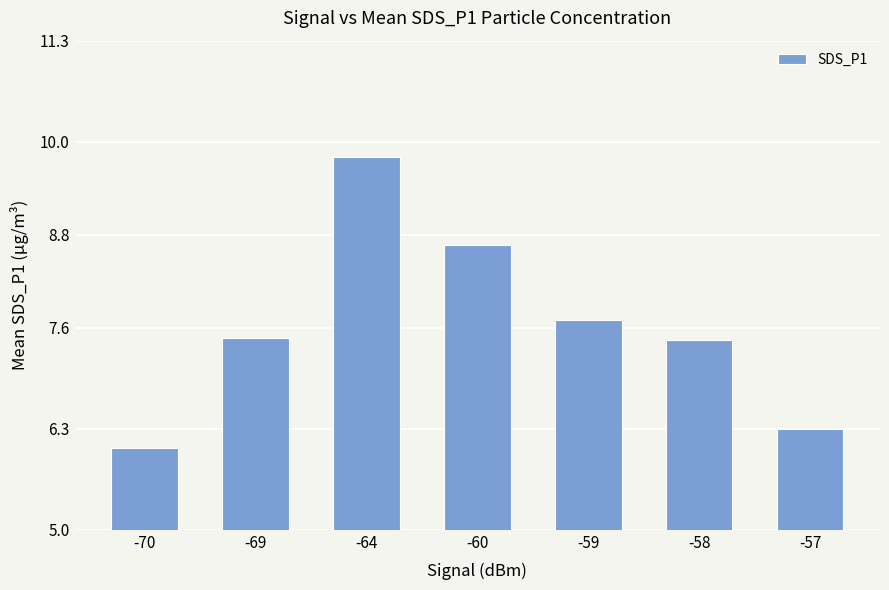

Are the bars grouped side by side (vs. stacked)?

No